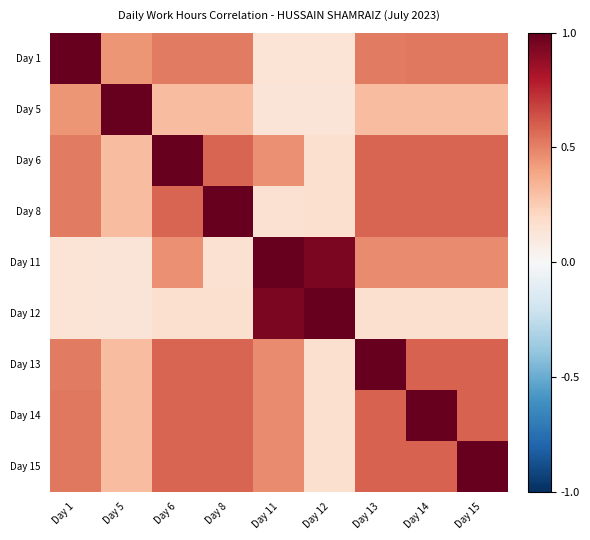

At Day 15, list the series in order from largest to smallest.

Day 15, Day 13, Day 14, Day 6, Day 8, Day 1, Day 11, Day 5, Day 12